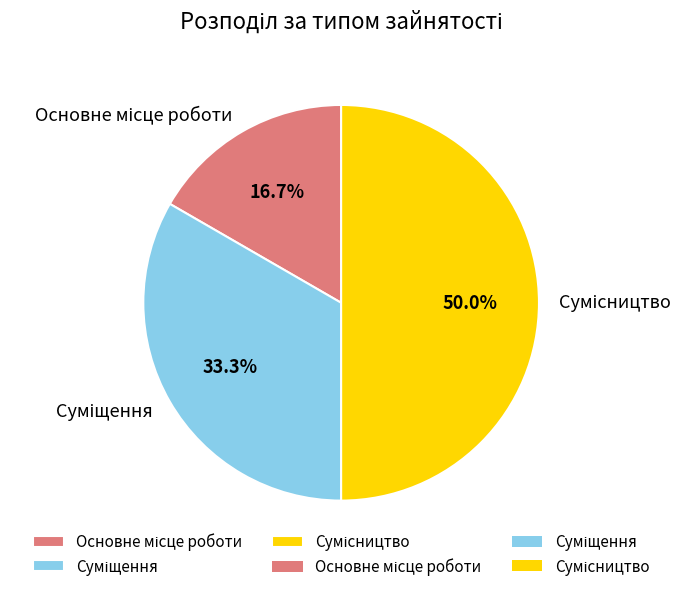

Is there any slice that represents more than half of the pie?

No